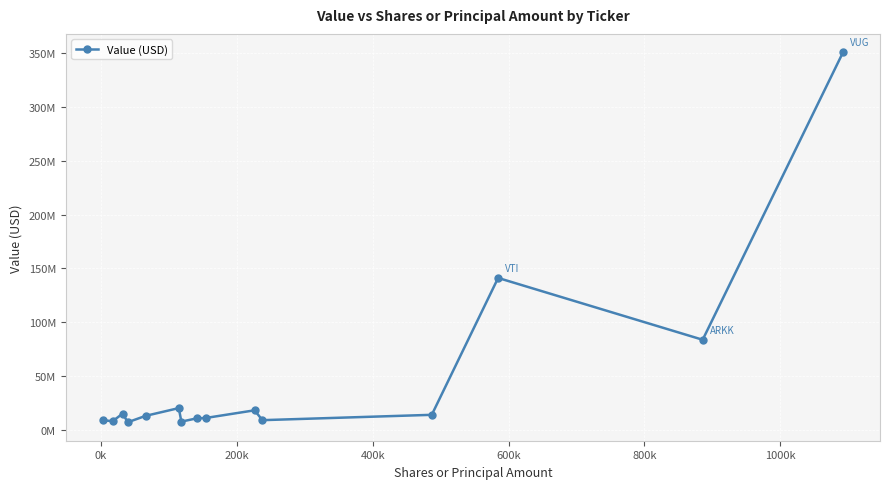

How many points are higher than both their immediate neighbors (excluding endpoints)?

4